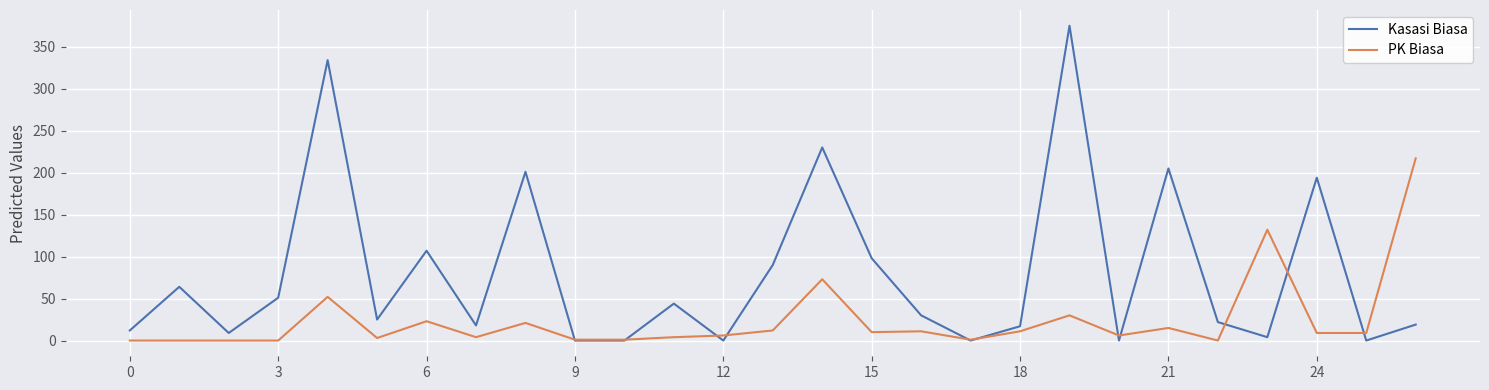

What is the difference between the maximum and minimum values in the PK Biasa series?

217